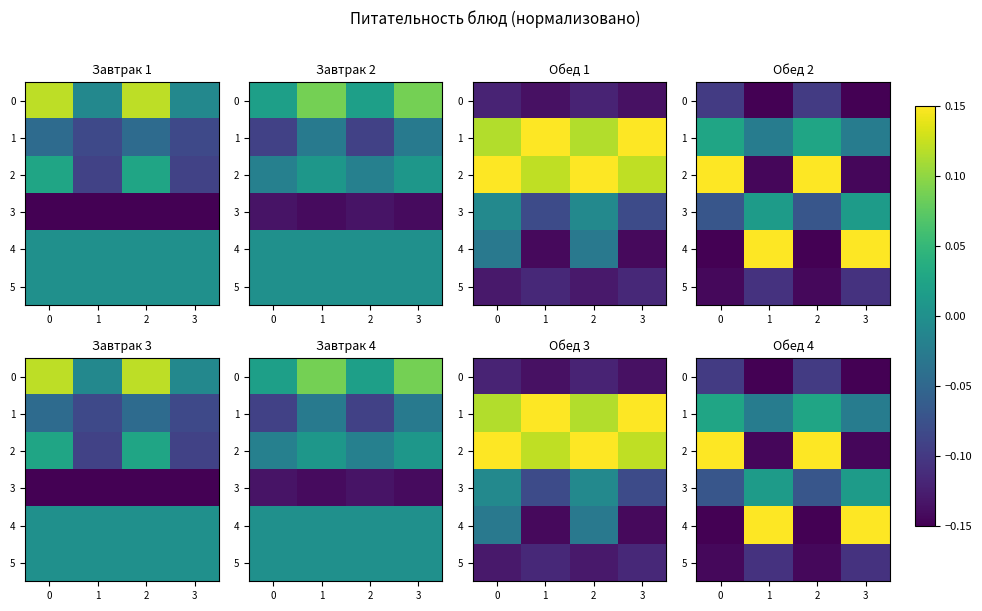

What is the lowest value of the 0 series?

-0.1